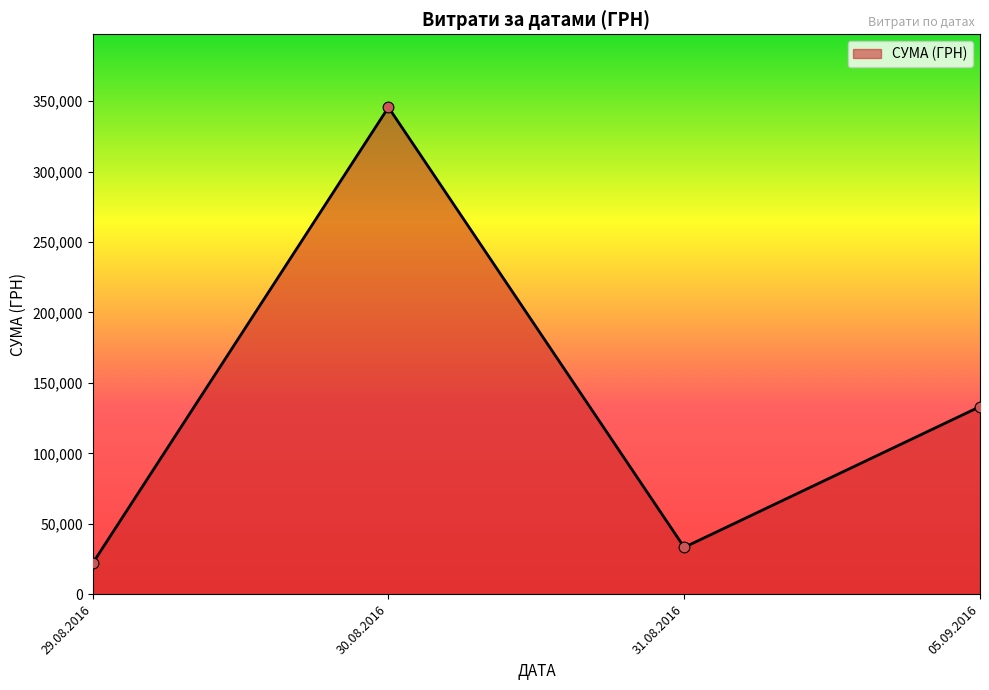

Which has a higher value, 30.08.2016 or 29.08.2016?

30.08.2016